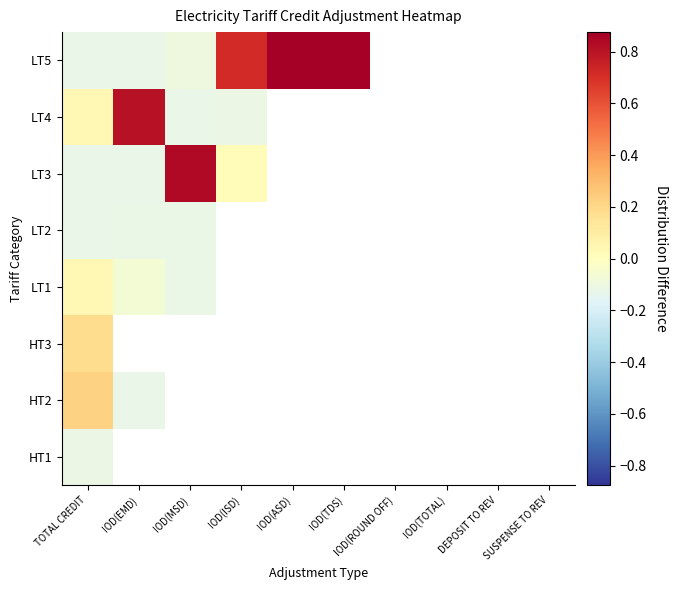

How many series are shown in this chart?

8